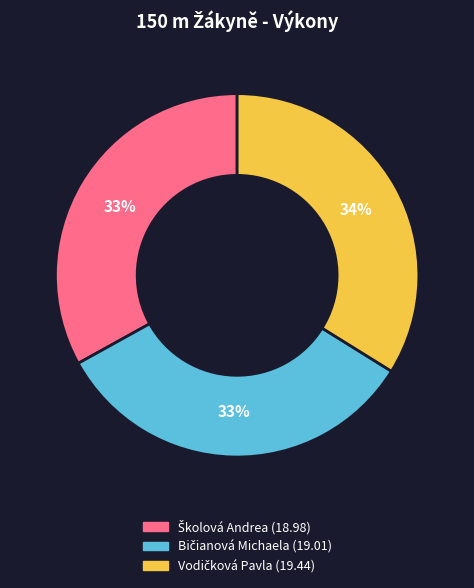

Is there any slice that represents more than half of the pie?

No